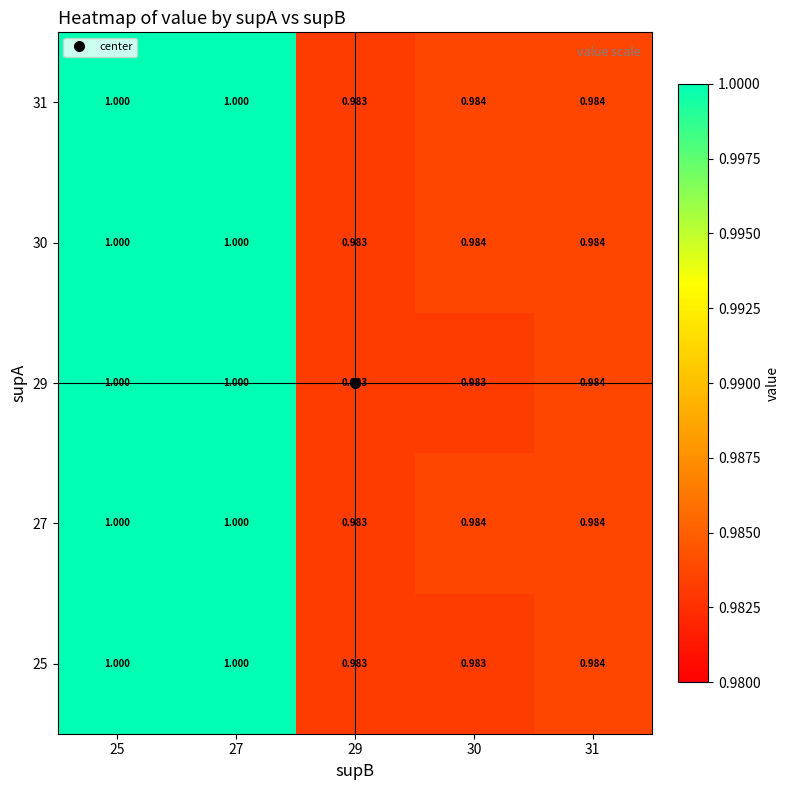

Is the value of 30 at 30 greater than the value of 29 at 30?

Yes